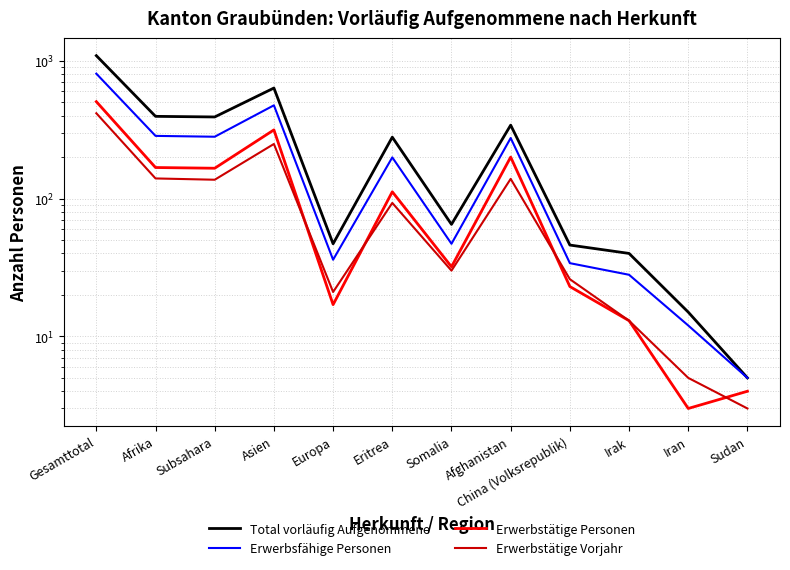

How many data points does each series have?

12